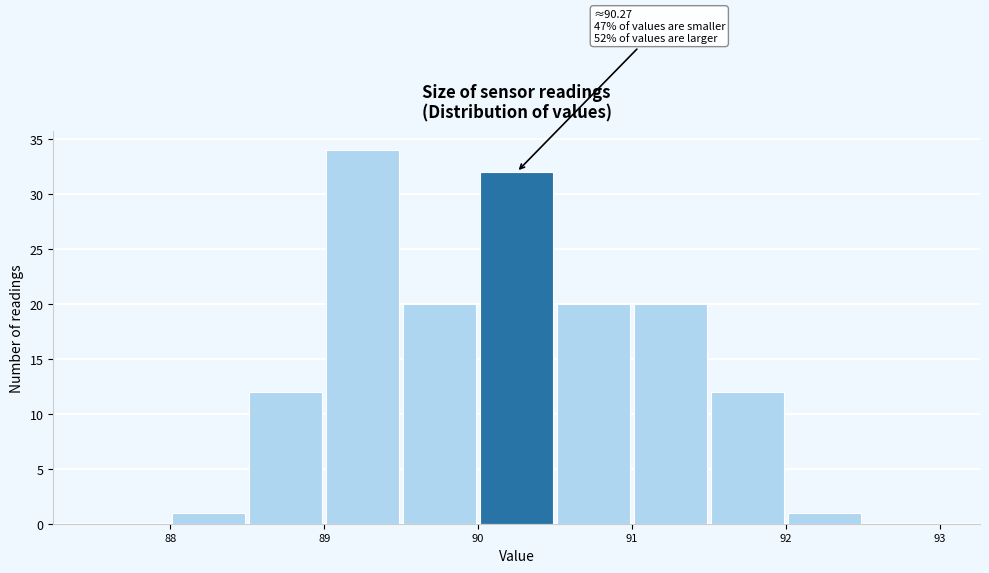

Which range on the x-axis has the tallest bar?

89.0 to 89.5